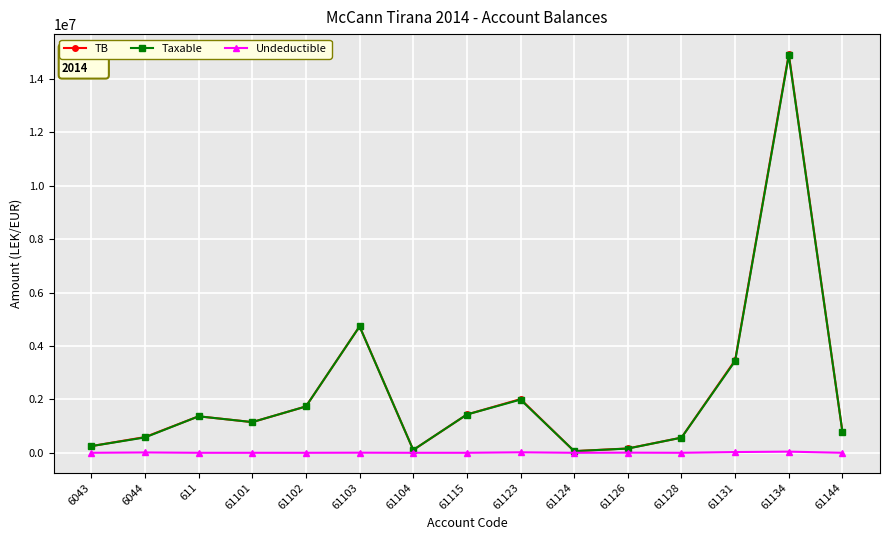

What is the lowest value of the Taxable series?

61813.2